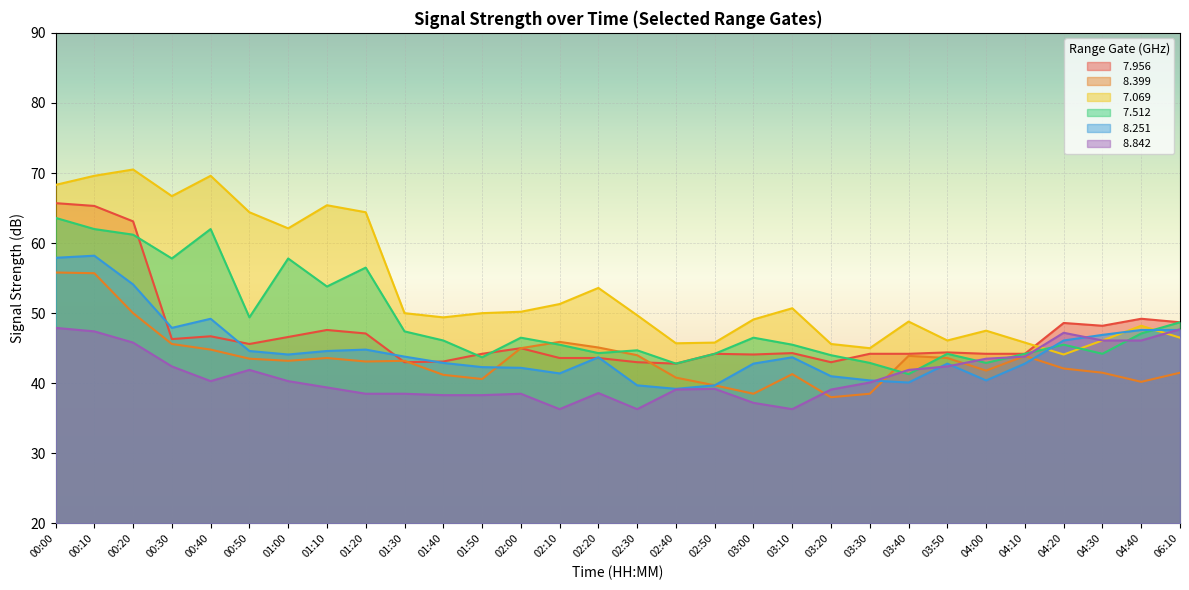

What is the difference between the maximum and minimum values in the   7.956 series?

22.9